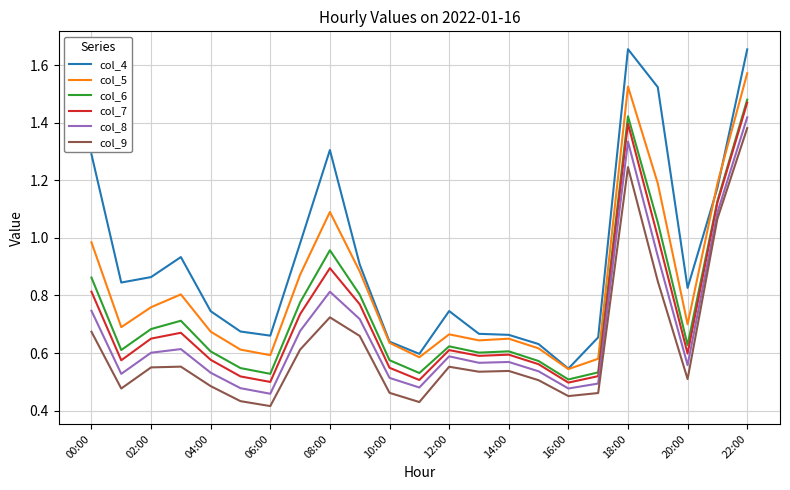

True or false: col_6 and col_9 intersect in this chart.

False